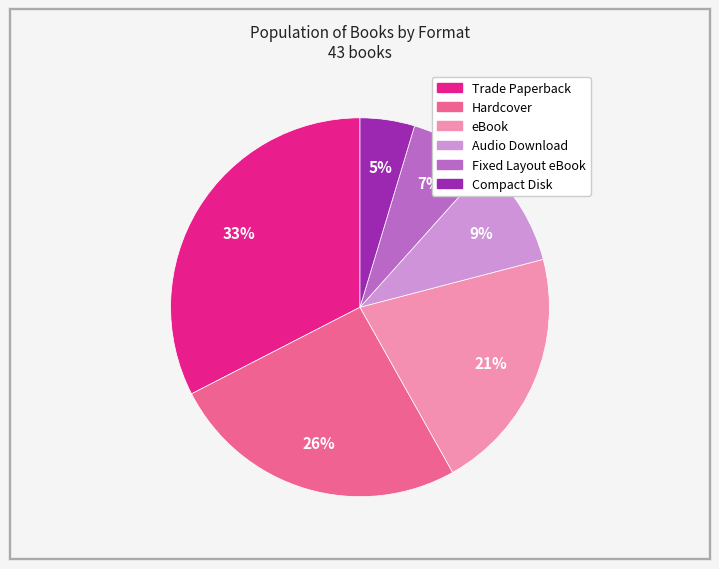

To the nearest percent, what is the difference between the largest and smallest slice percentages?

28%